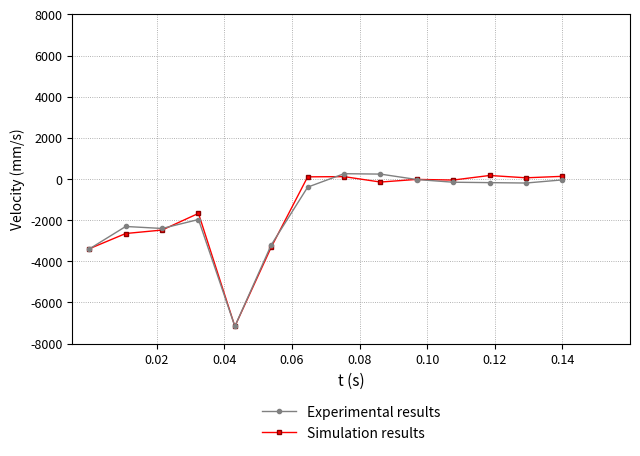

What is the minimum value for Simulation results?

-7162.3